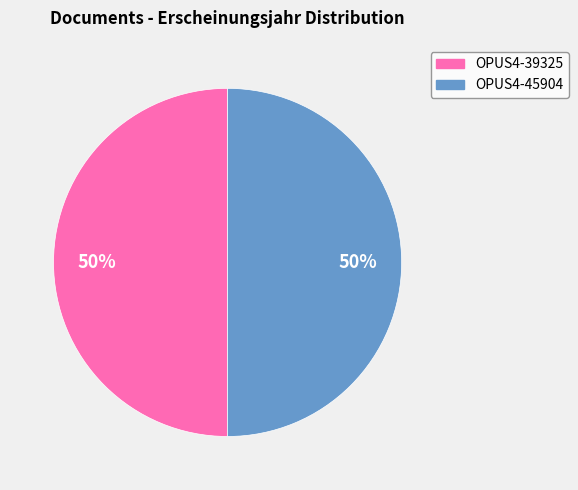

To the nearest percent, what portion does OPUS4-39325 represent?

50%